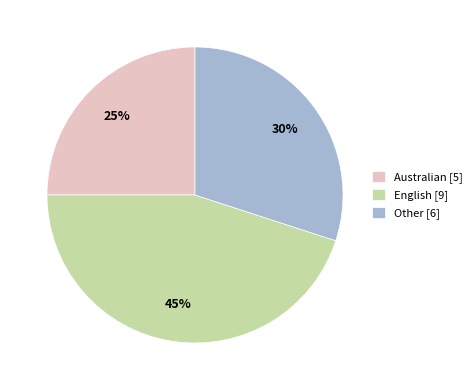

How many slices are in this pie chart?

3